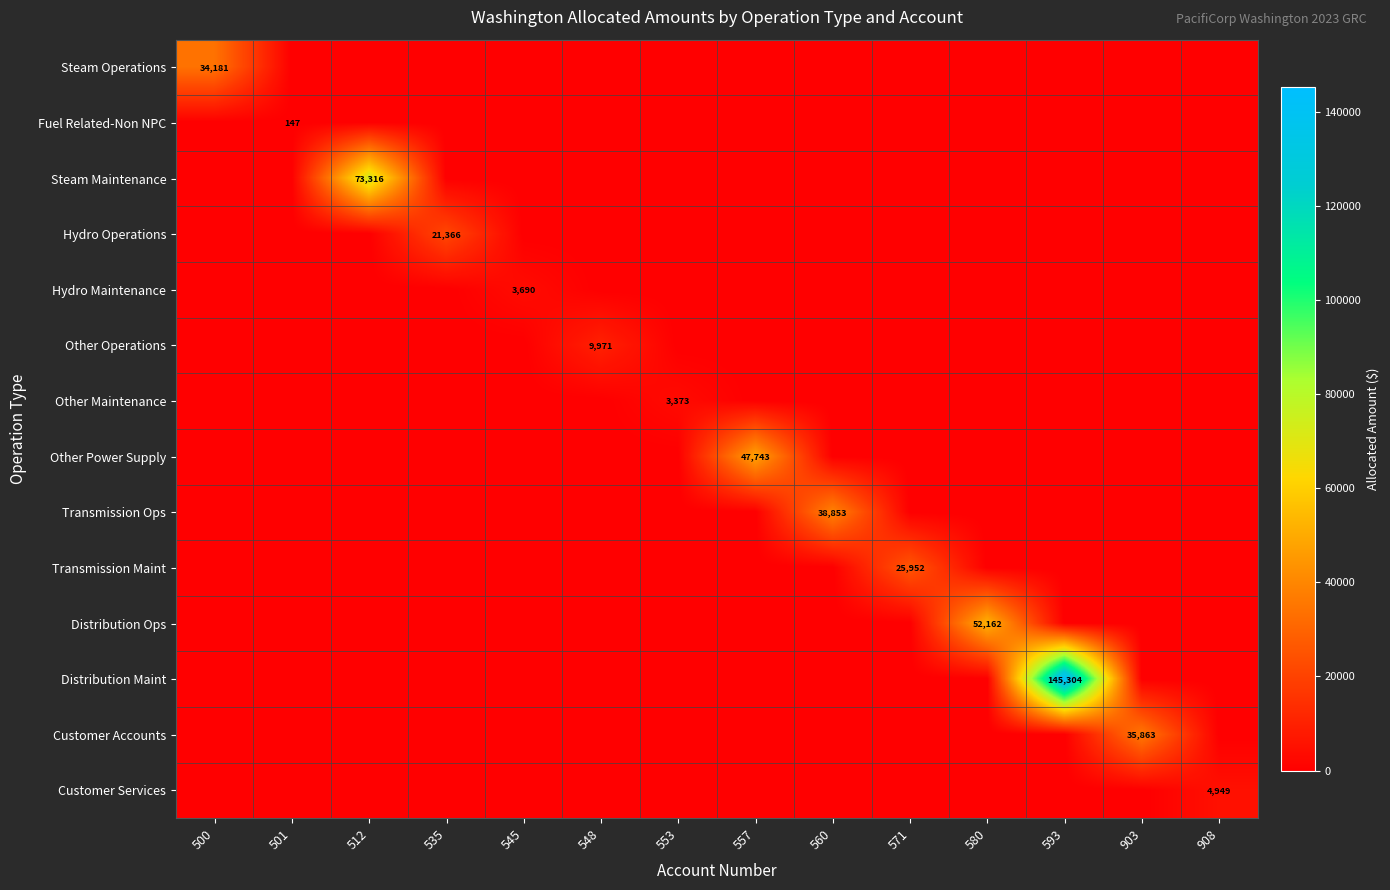

Count the number of categories in the chart.

14